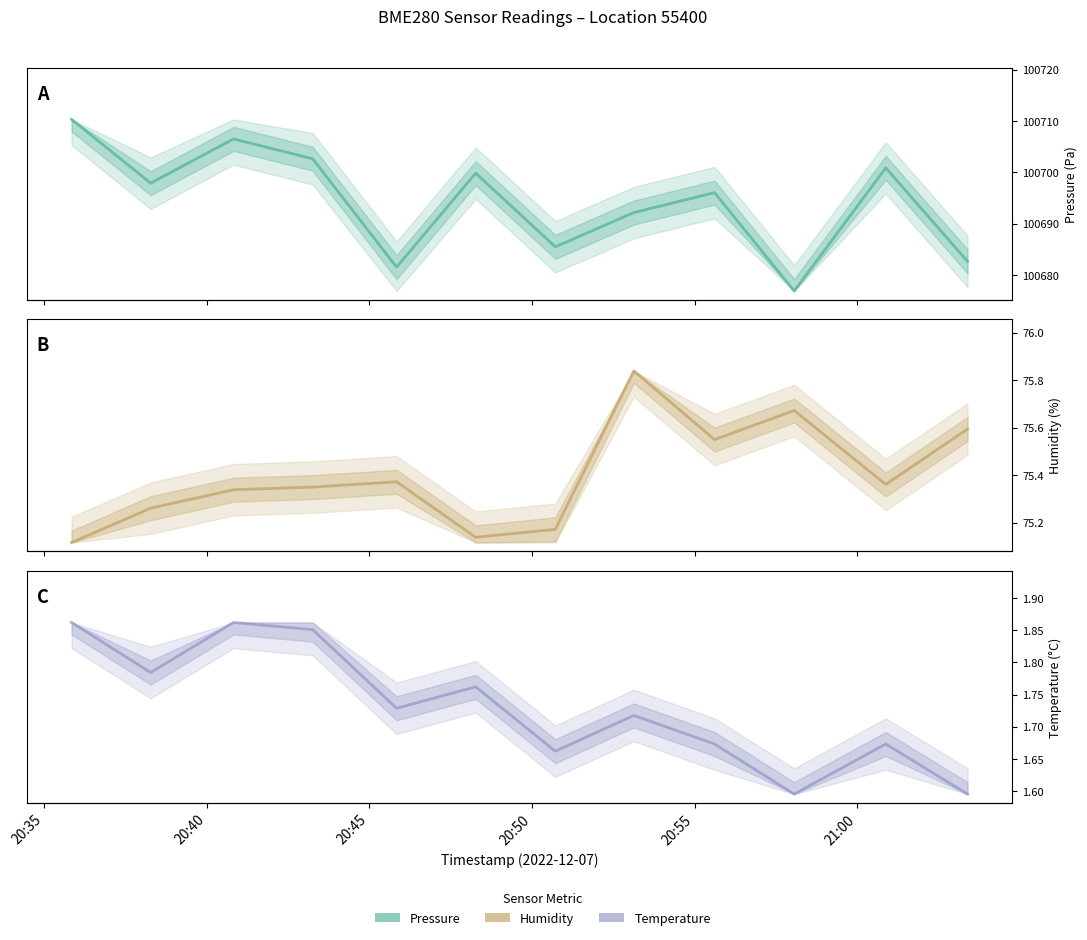

True or false: humidity has more than 2 interior local peaks.

True